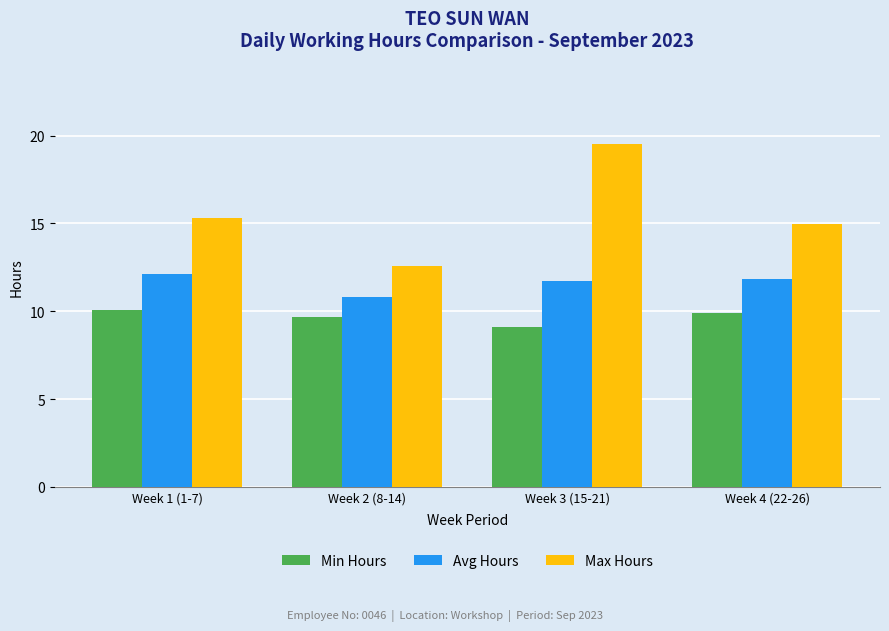

What is the difference between the maximum and minimum values in the Avg Hours series?

1.3